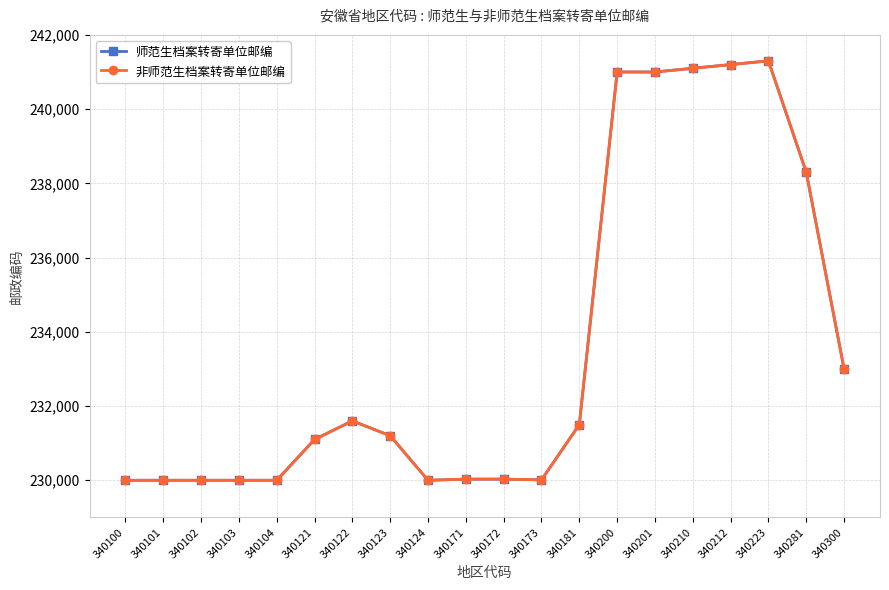

Which series has the largest total across all categories?

师范生档案转寄单位邮编